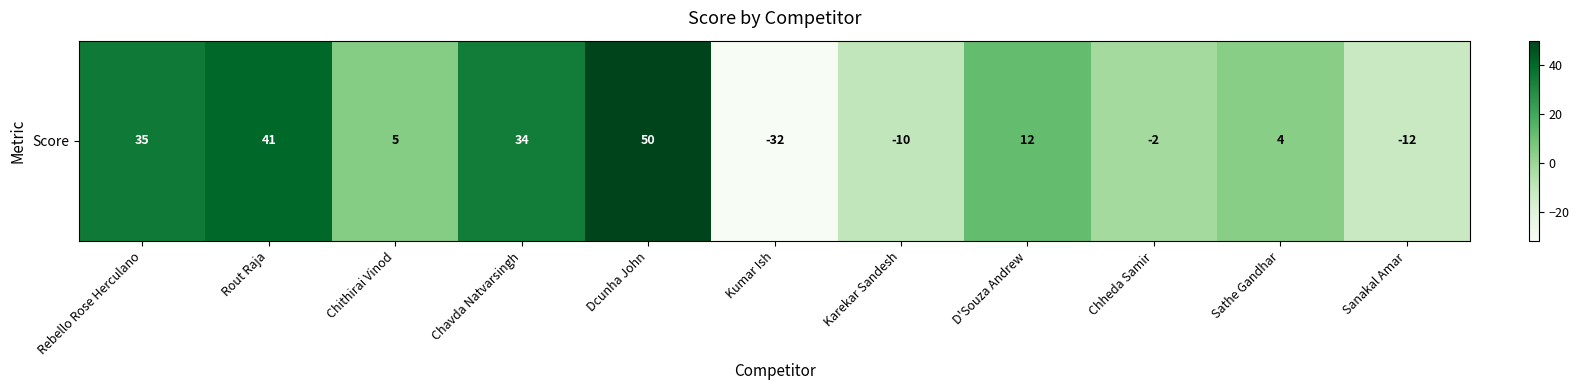

At which label does the data first exceed 5?

Rebello Rose Herculano